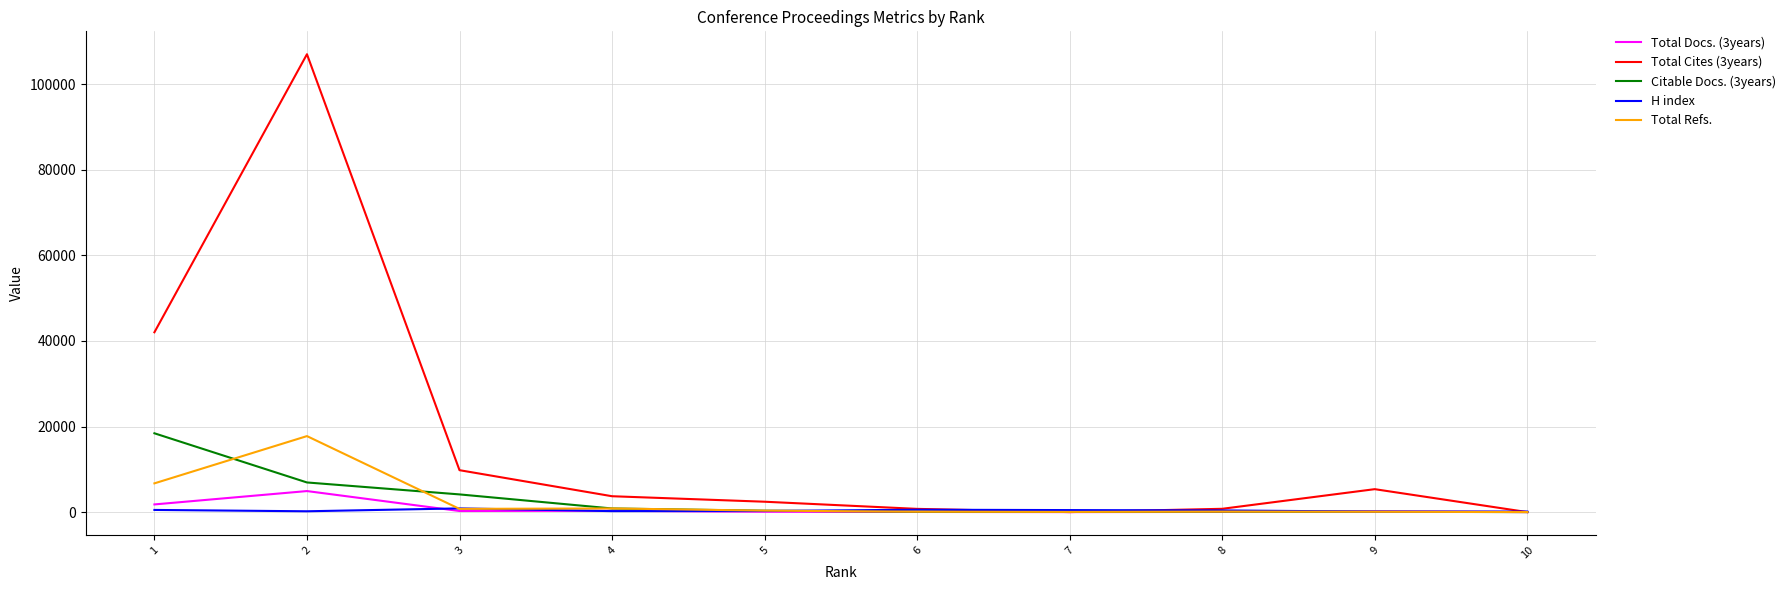

Which series has the largest total across all categories?

Total Cites (3years)